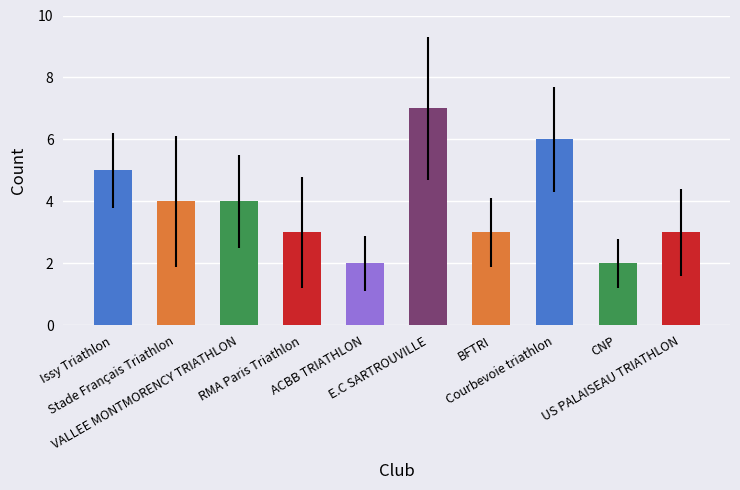

Between CNP and Stade Français Triathlon, which is larger?

Stade Français Triathlon